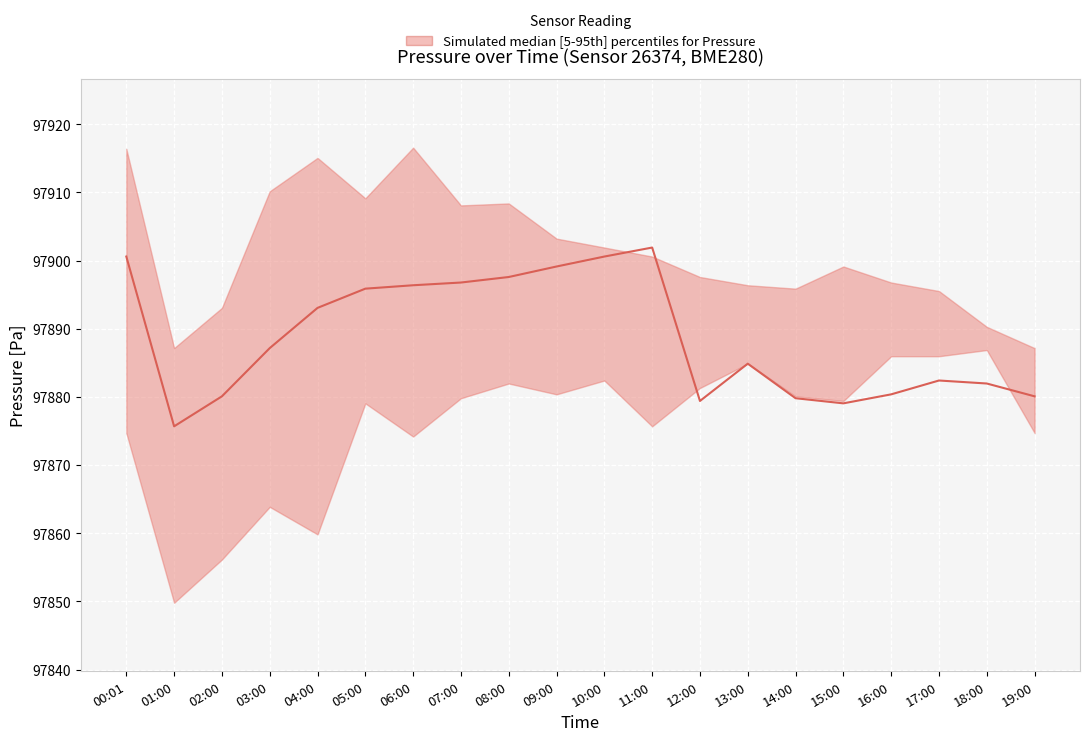

At which category does the data reach its first local valley?

01:00